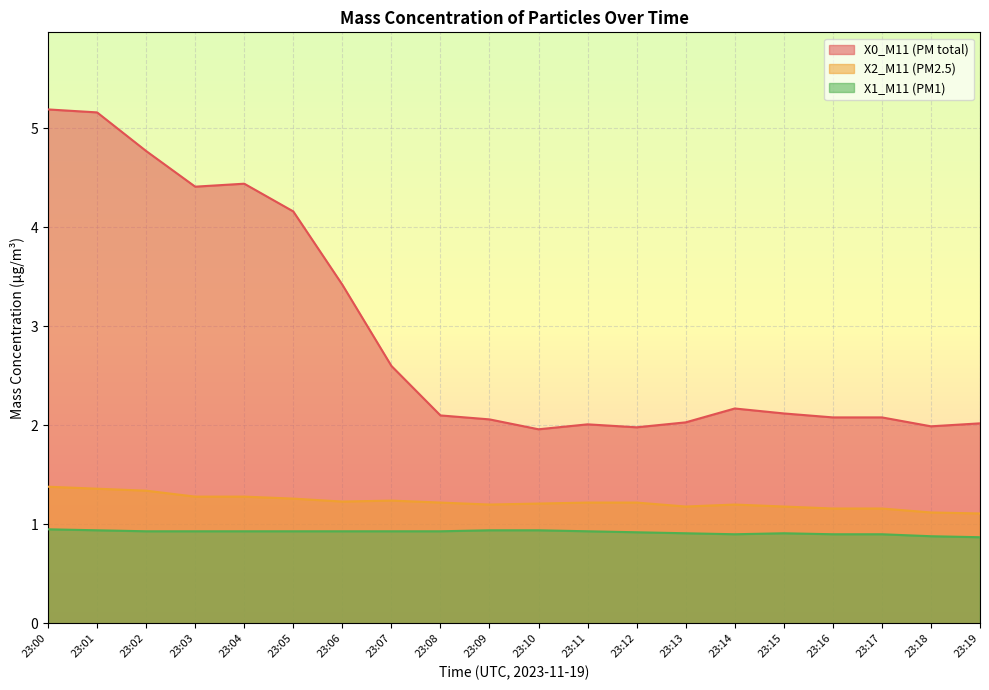

What is the sum of the X0_M11 (PM total) values at 23:11 and 23:08?

4.1